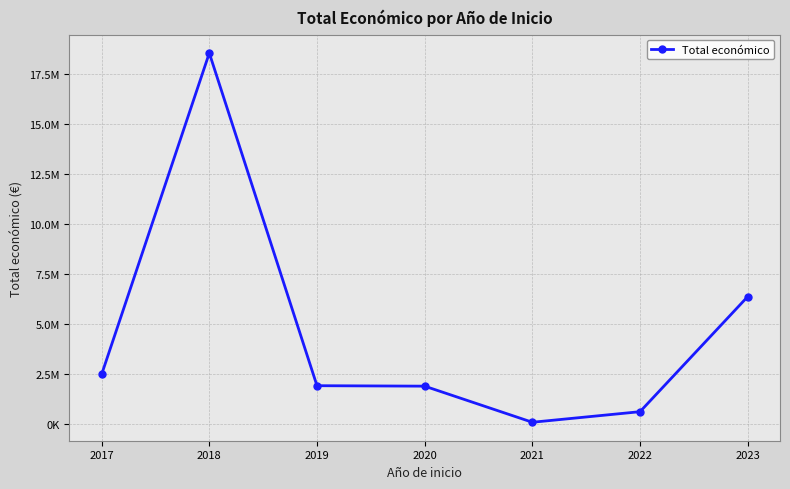

Does the chart have visible grid lines?

Yes